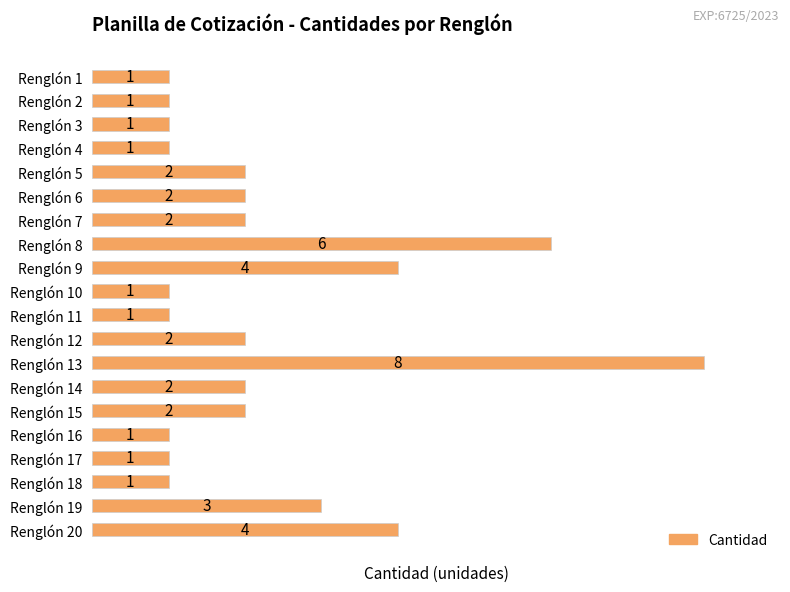

What is the ratio of the value at Renglón 4 to the value at Renglón 19?

0.3